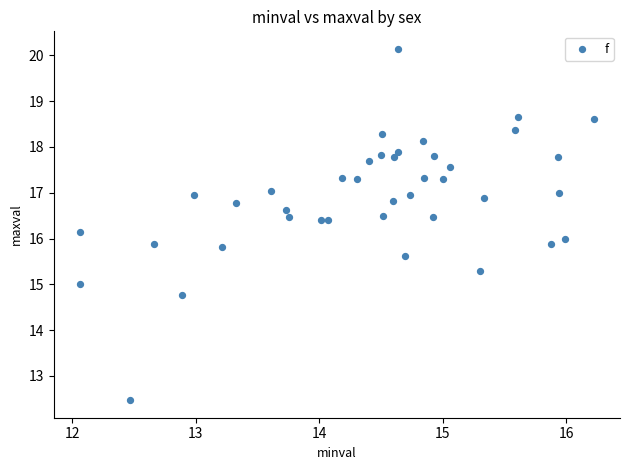

What is the range of Y values (max minus min)?

7.7